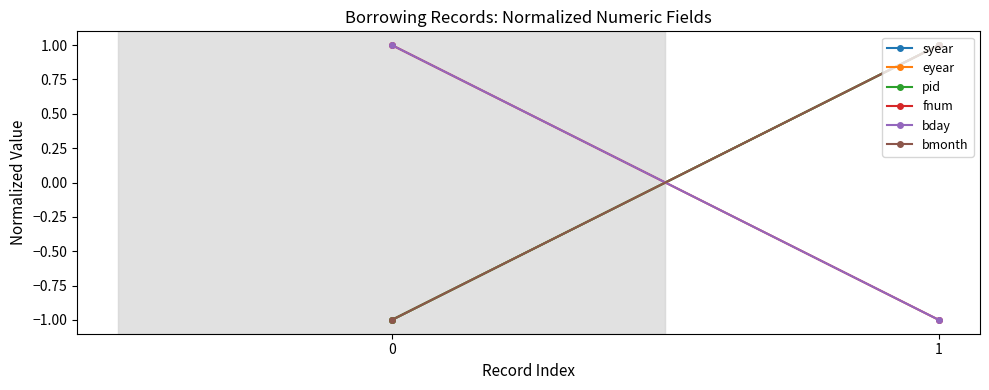

How many lines are shown in the chart?

6